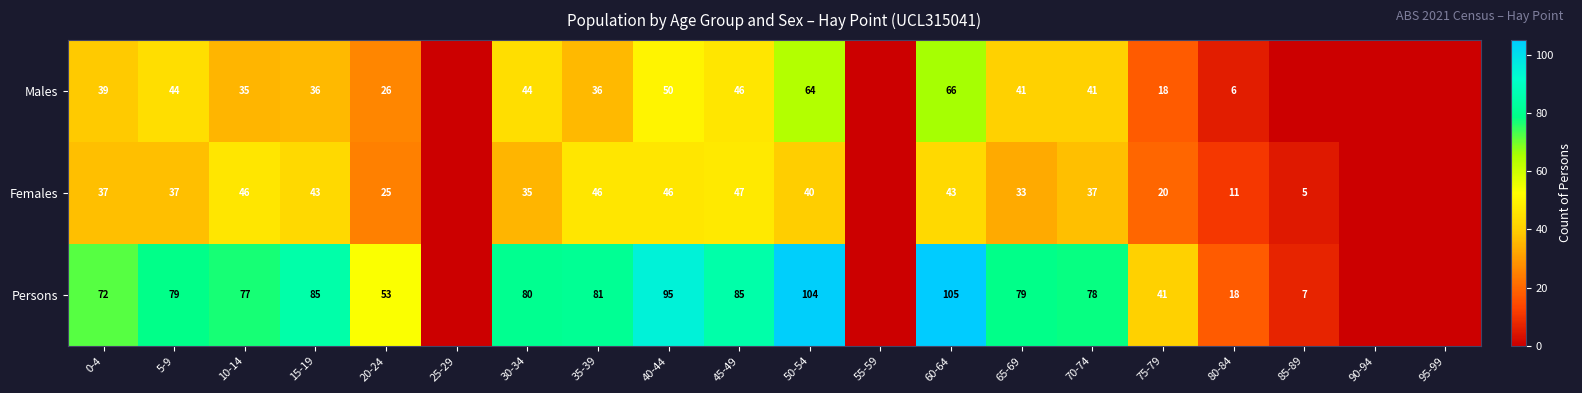

The Persons series shows 109 at 0-4. True or false?

False